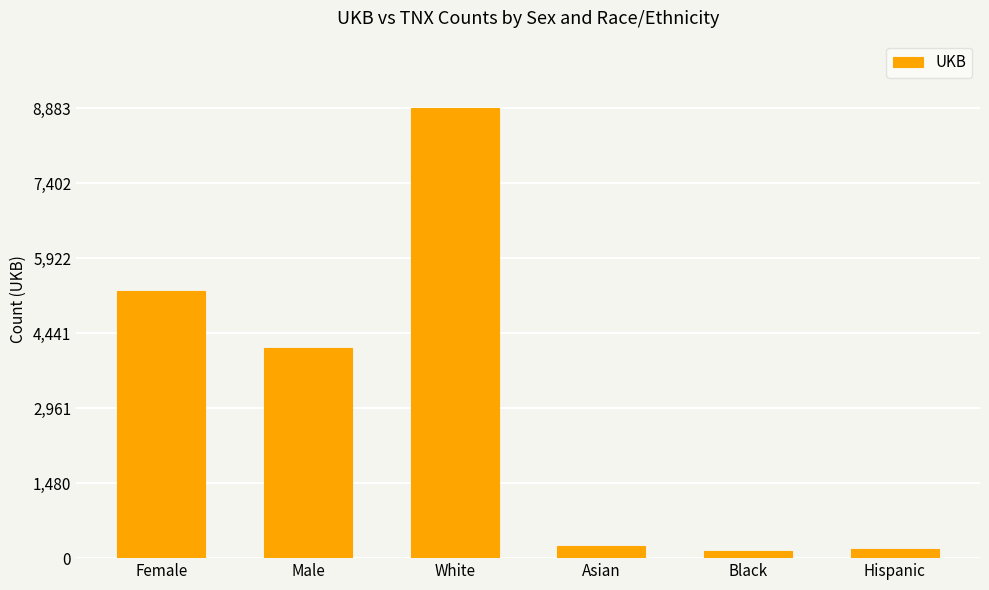

Between Hispanic and White, which is larger?

White